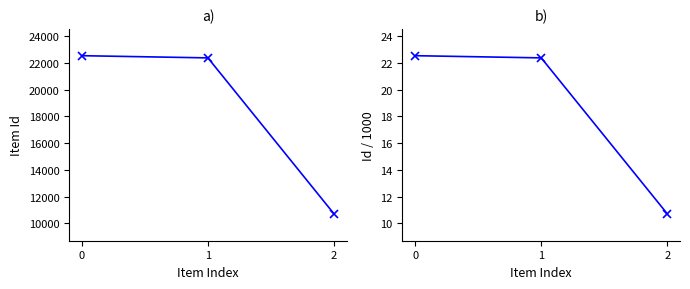

Rank the series by their maximum value, from highest to lowest.

Item Id, Item Id / 1000